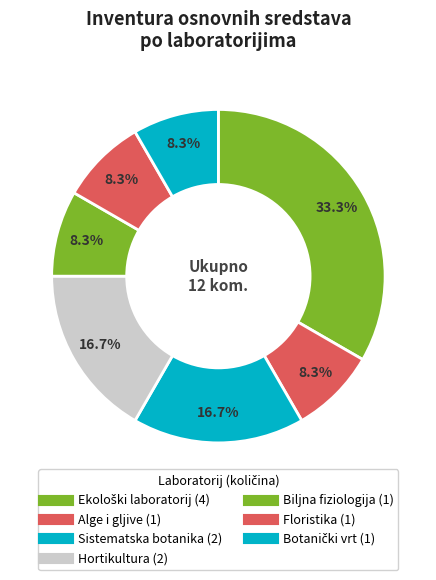

Combined, do Botanički vrt and Alge i gljive account for over 50%?

No